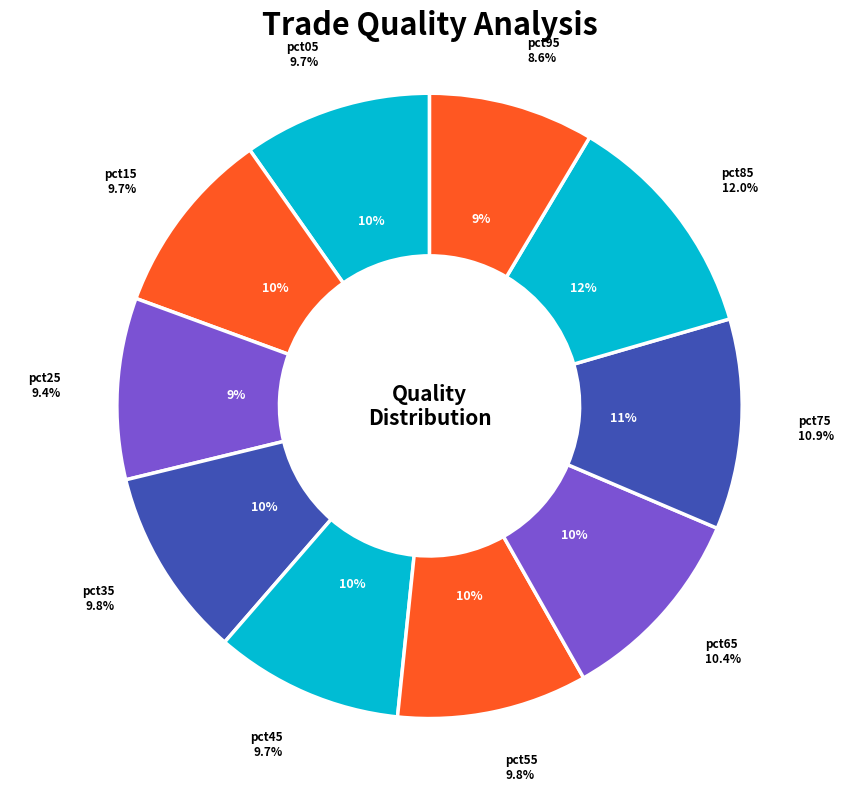

What percentage is NOT represented by pct05?

90.3%